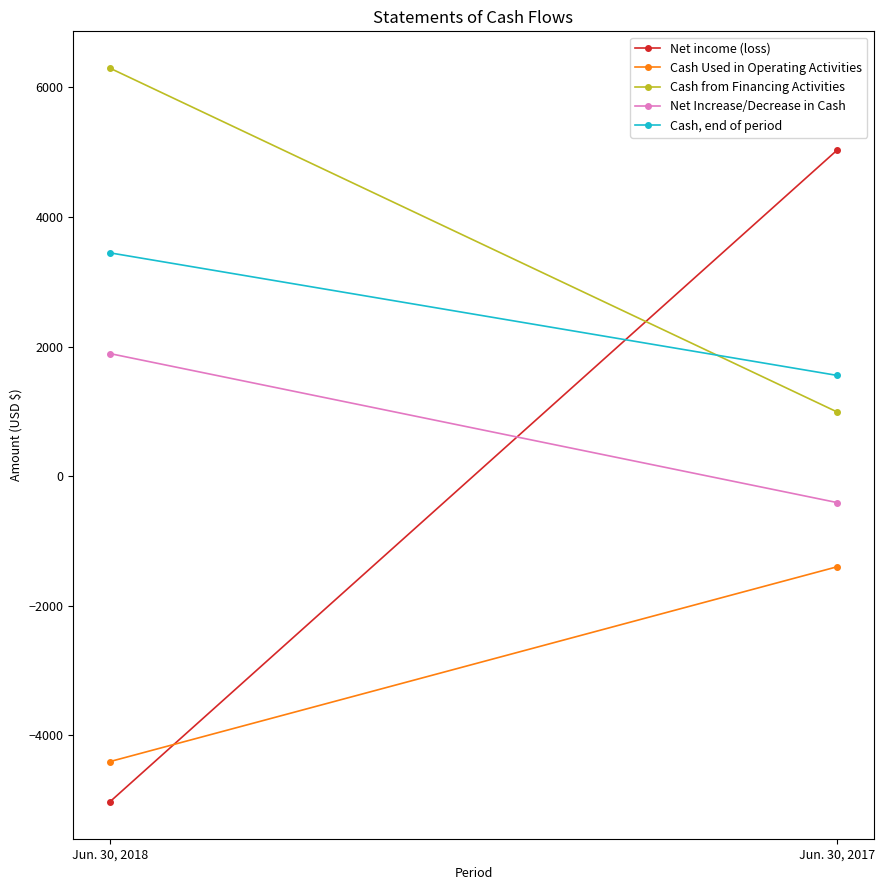

What is the highest value of the Cash Used in Operating Activities series?

-1398